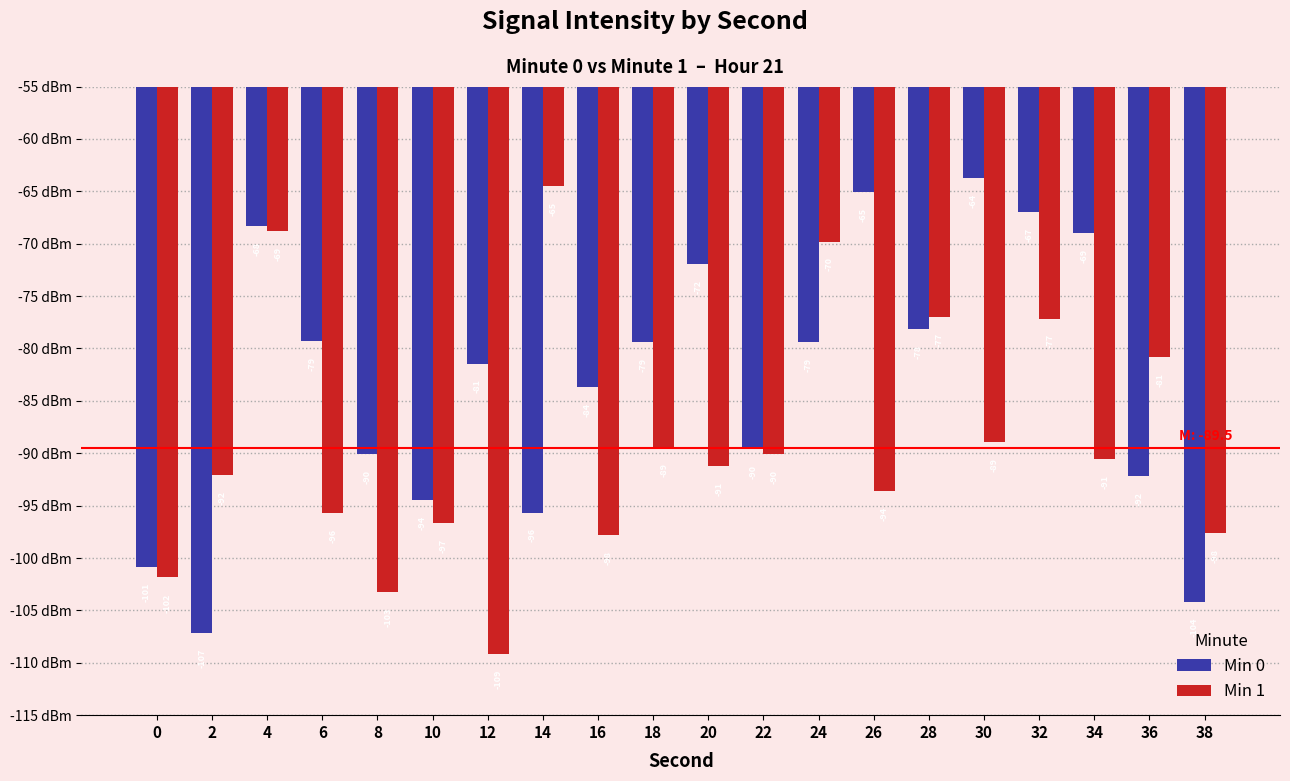

What is the minimum value shown in the chart?

-109.1